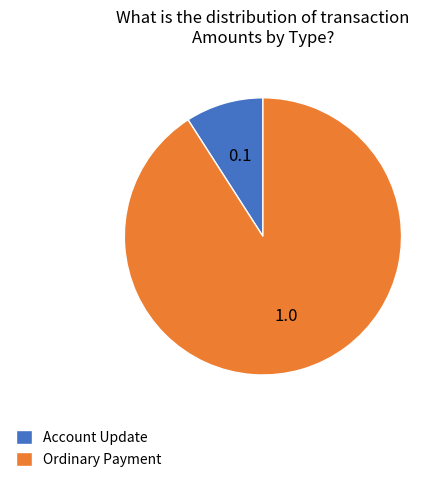

Which slice is the largest?

Ordinary Payment